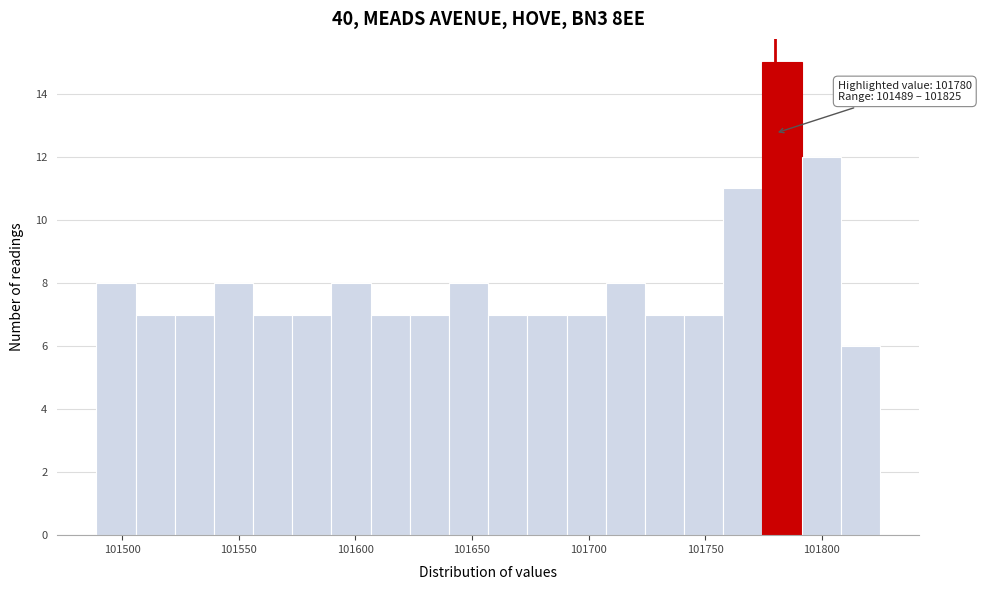

Read against the x-axis, roughly where is the centre of the tallest bar?

101785